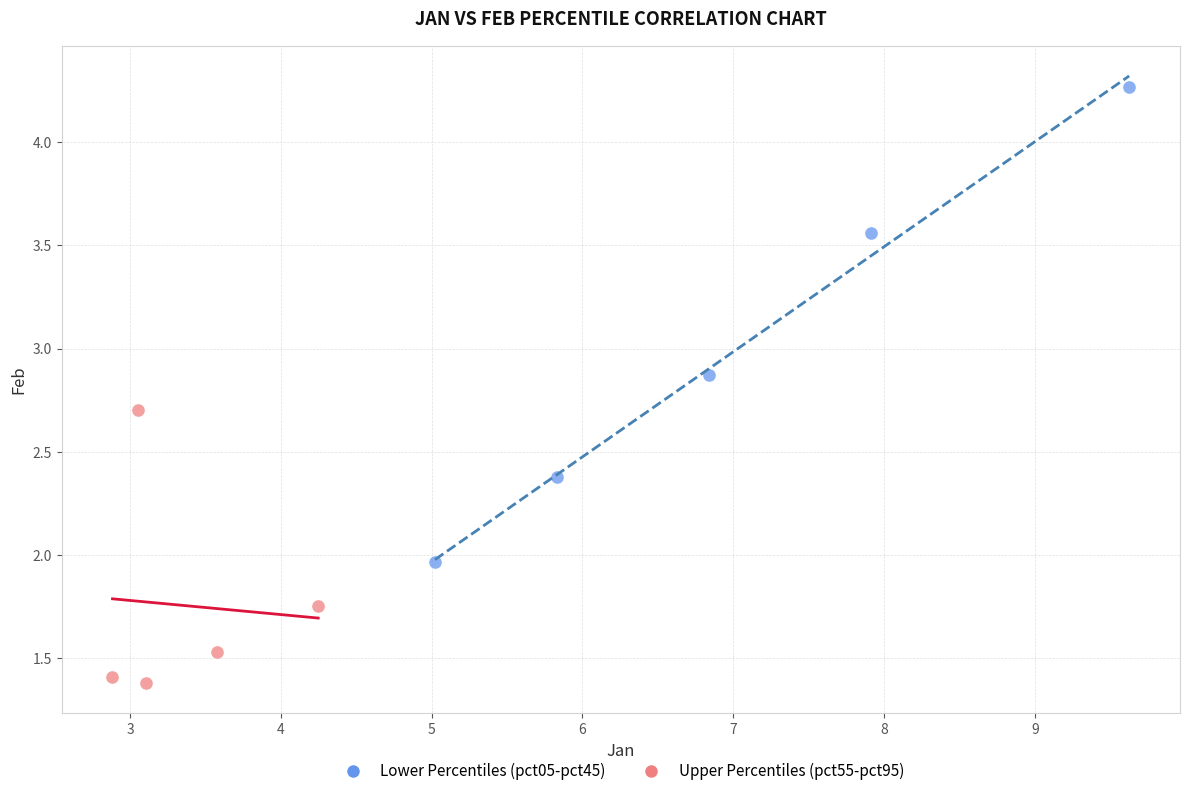

Which series has the largest Y range (max minus min)?

Lower Percentiles (pct05-pct45)